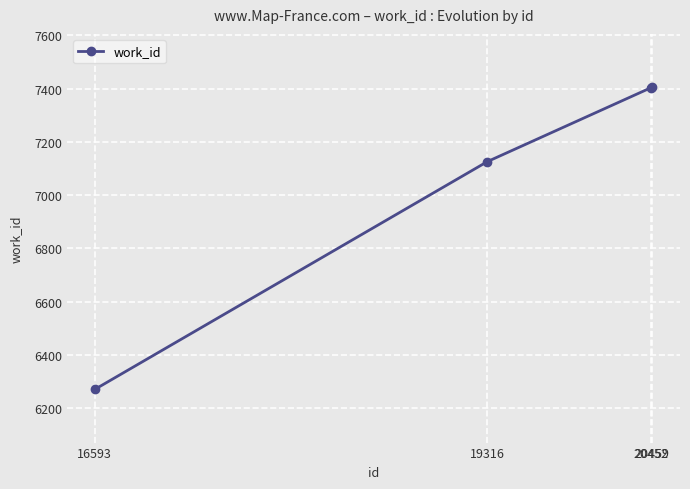

True or false: there are more than 1 points higher than both neighbors.

False